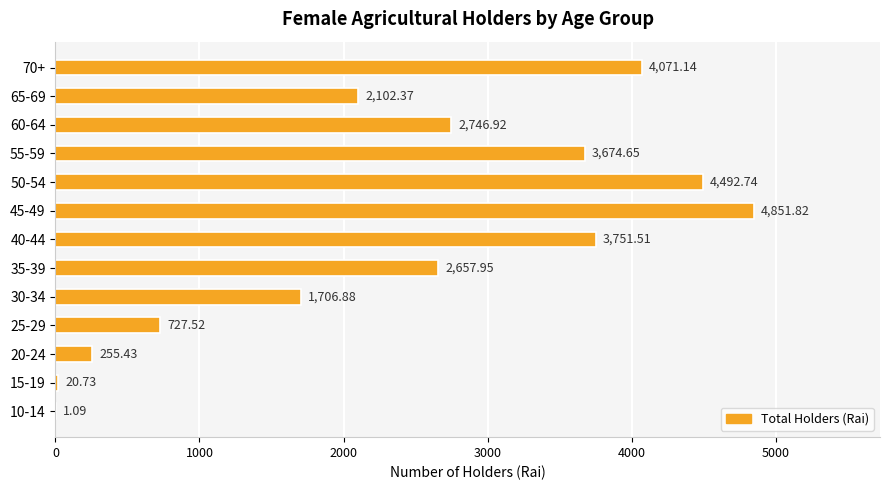

Are the bars horizontal?

Yes